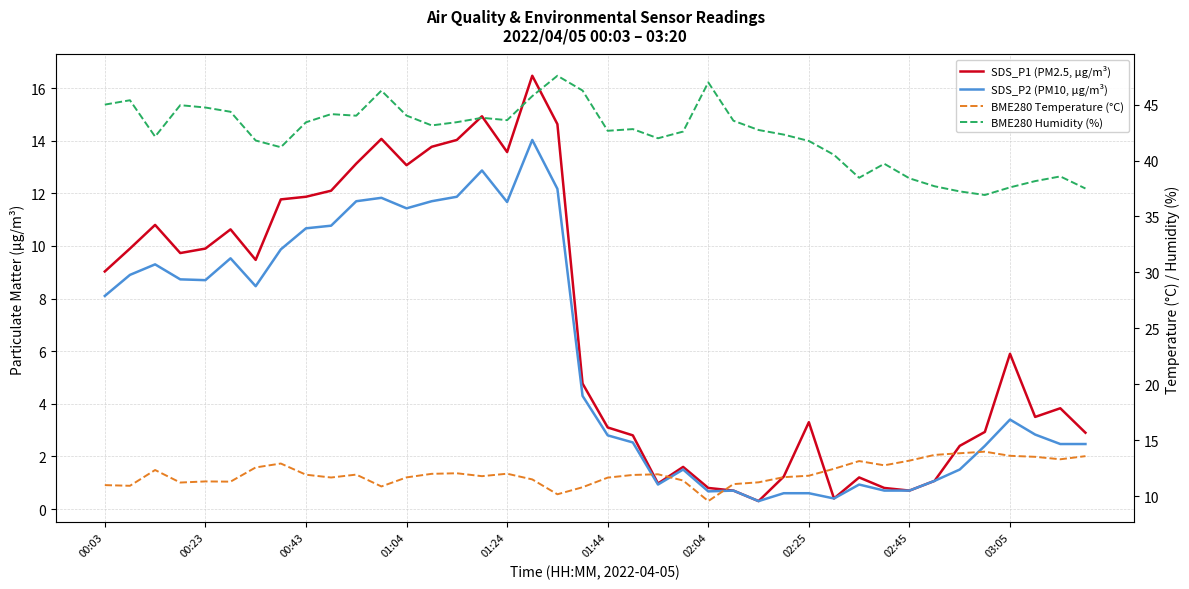

What is the difference between the highest and lowest values at 25?

42.9